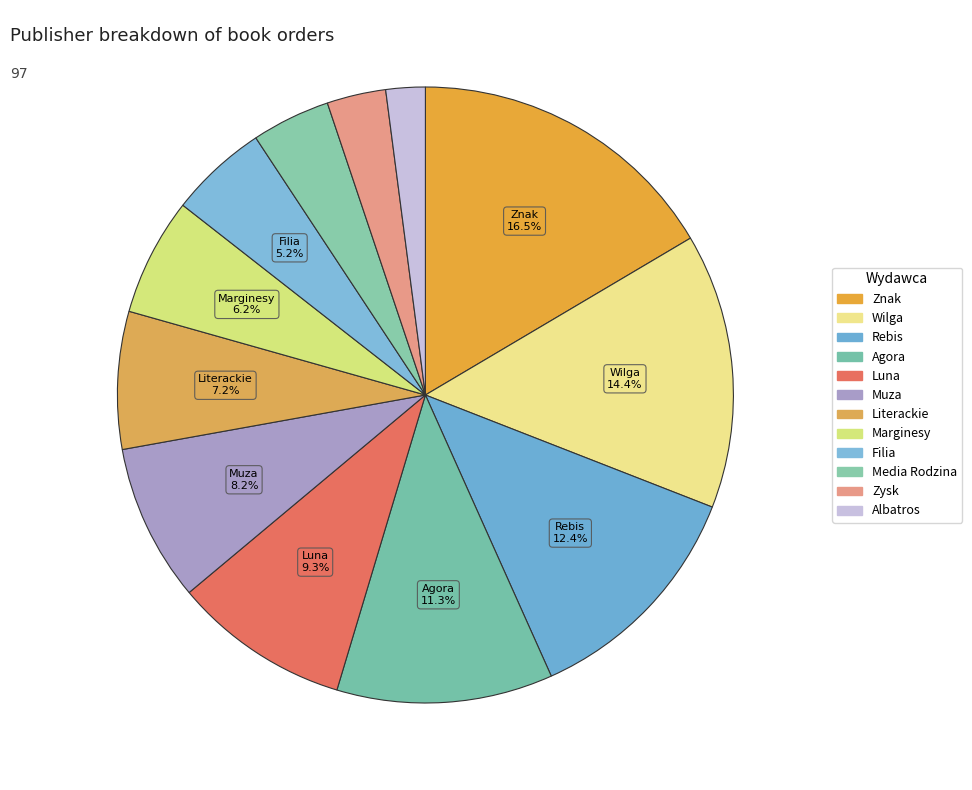

Which slice is the smallest?

Albatros